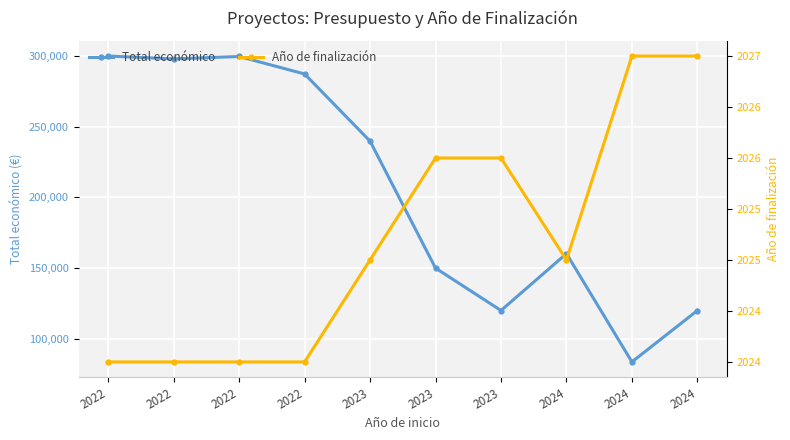

Which category has the highest value in the Año de finalización series?

2024